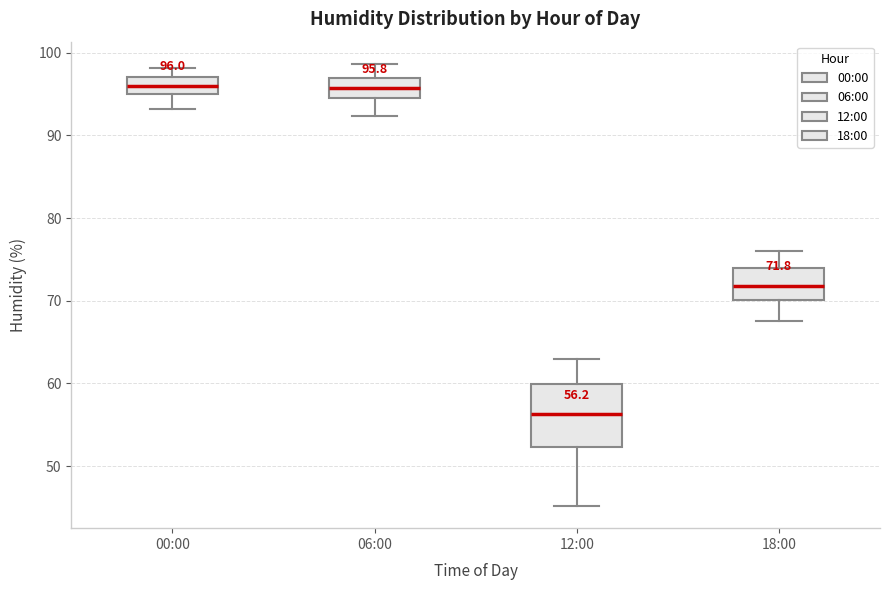

Comparing the boxes themselves (not the whiskers), which one is the tallest?

12:00